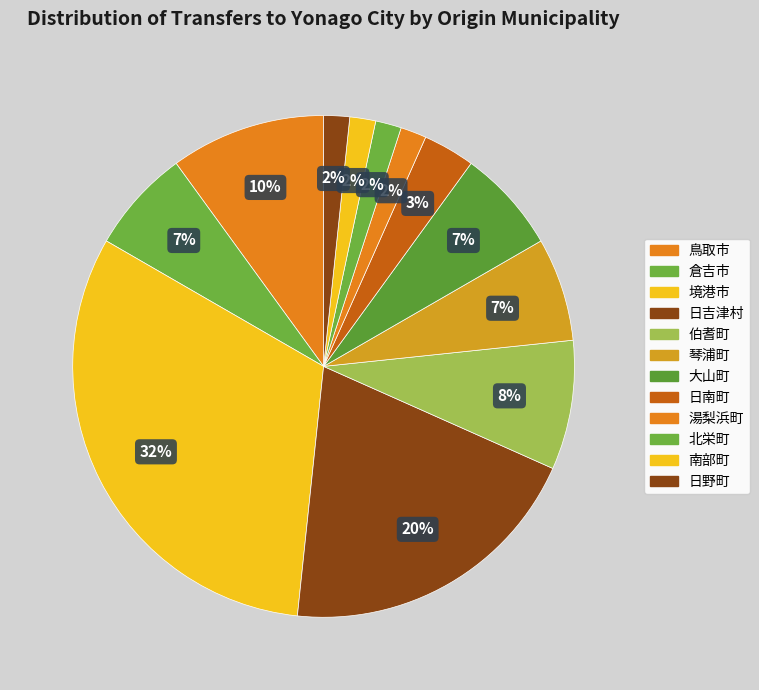

Do 境港市 and 南部町 together represent more than half of the pie?

No